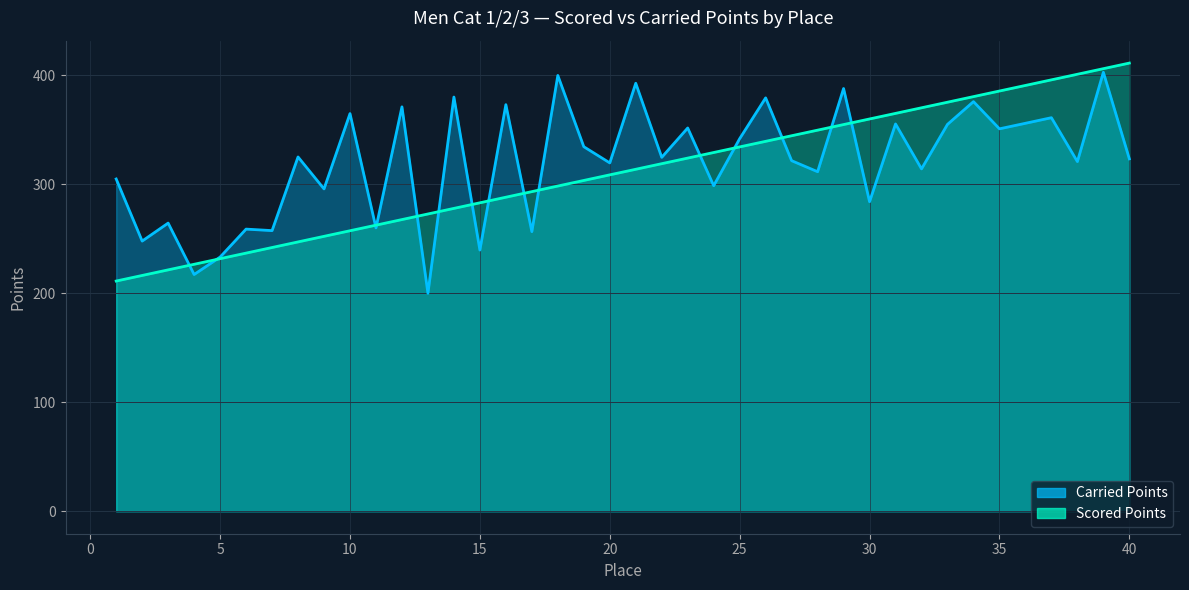

At 17, list the series in order from smallest to largest.

Carried Points, Scored Points